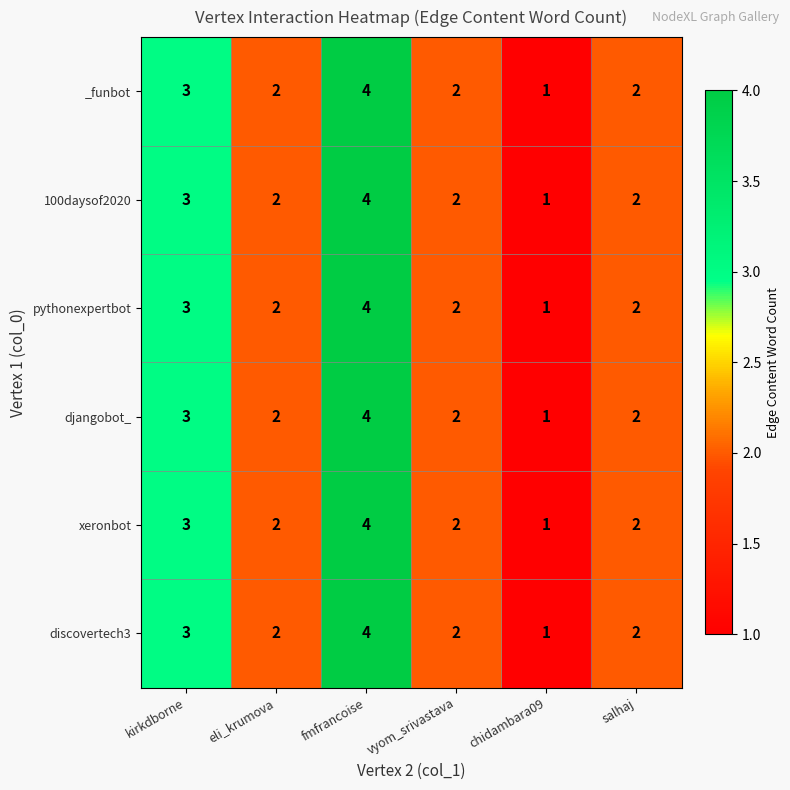

At which category is the sum across all series the highest?

fmfrancoise